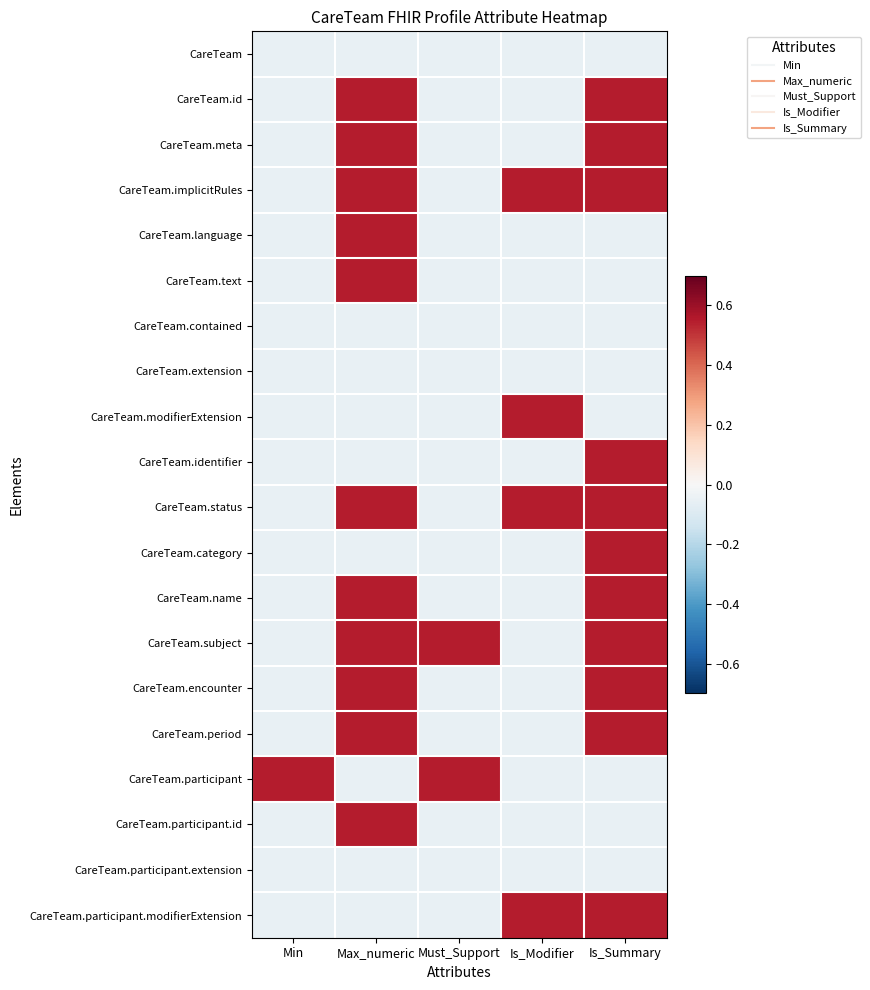

At which category is the sum across all series the highest?

Max_numeric